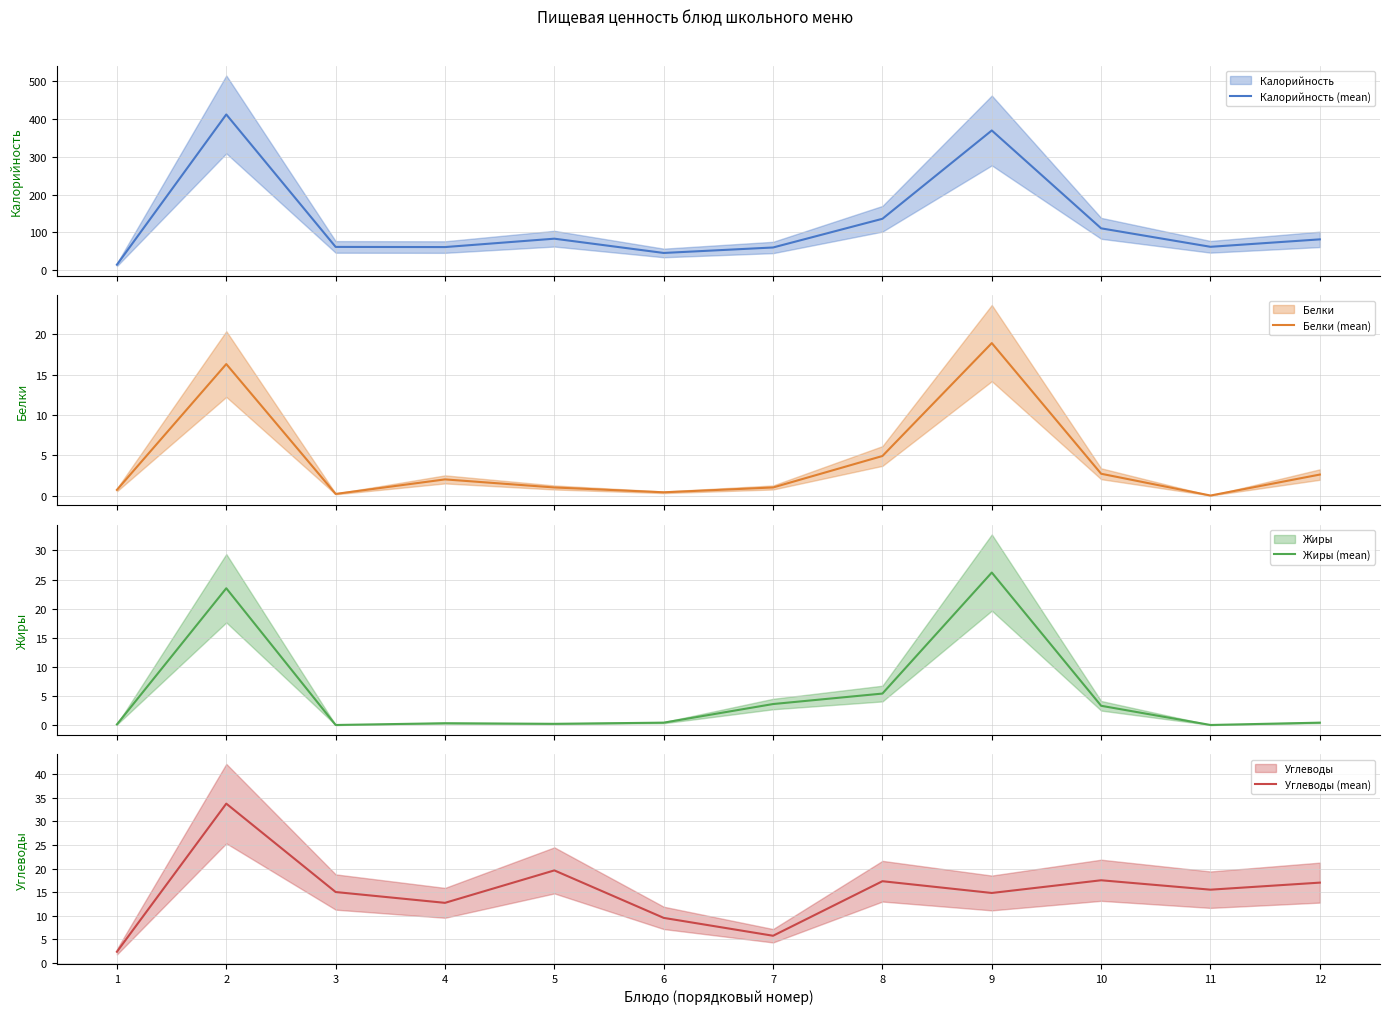

Which series ends up on top after the final intersection of Белки (mean) and Углеводы (mean)?

Углеводы (mean)